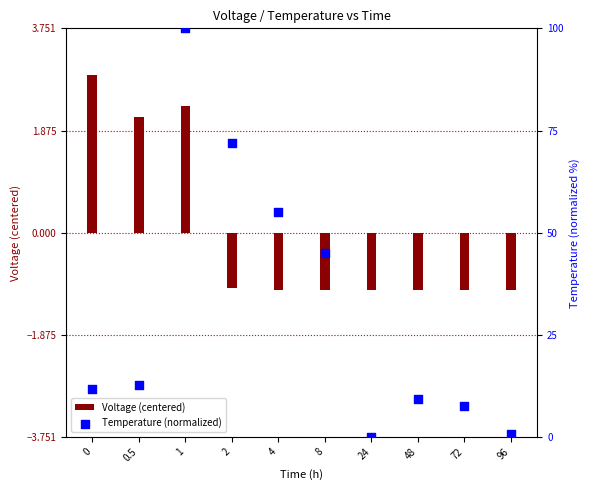

Which series contains the highest Y value?

Temperature (normalized)